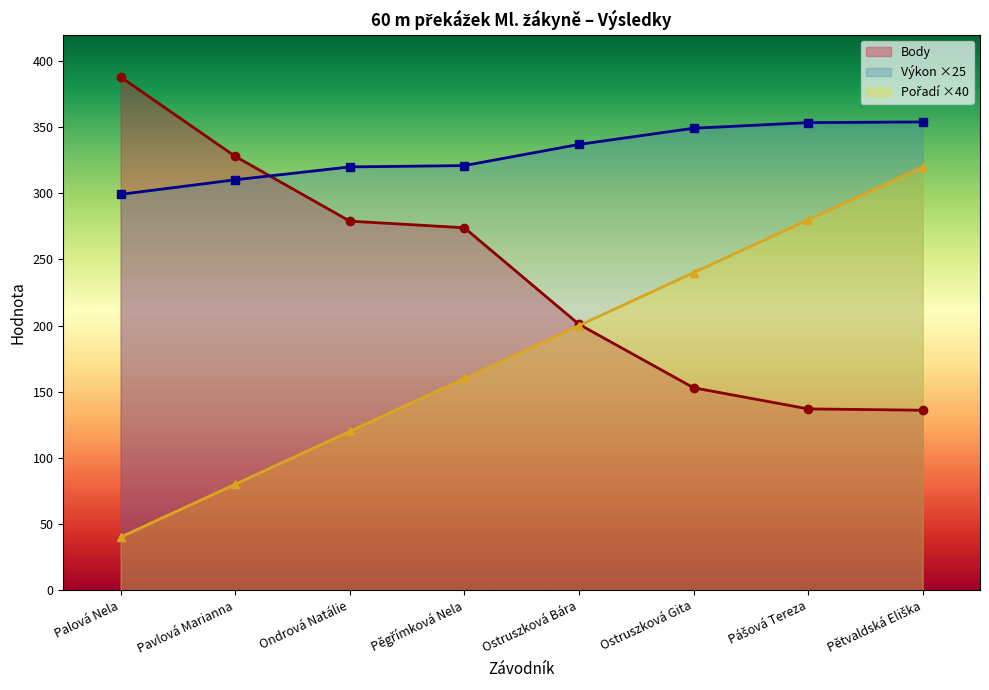

How many Pořadí ×40 values are between 120 and 280?

5